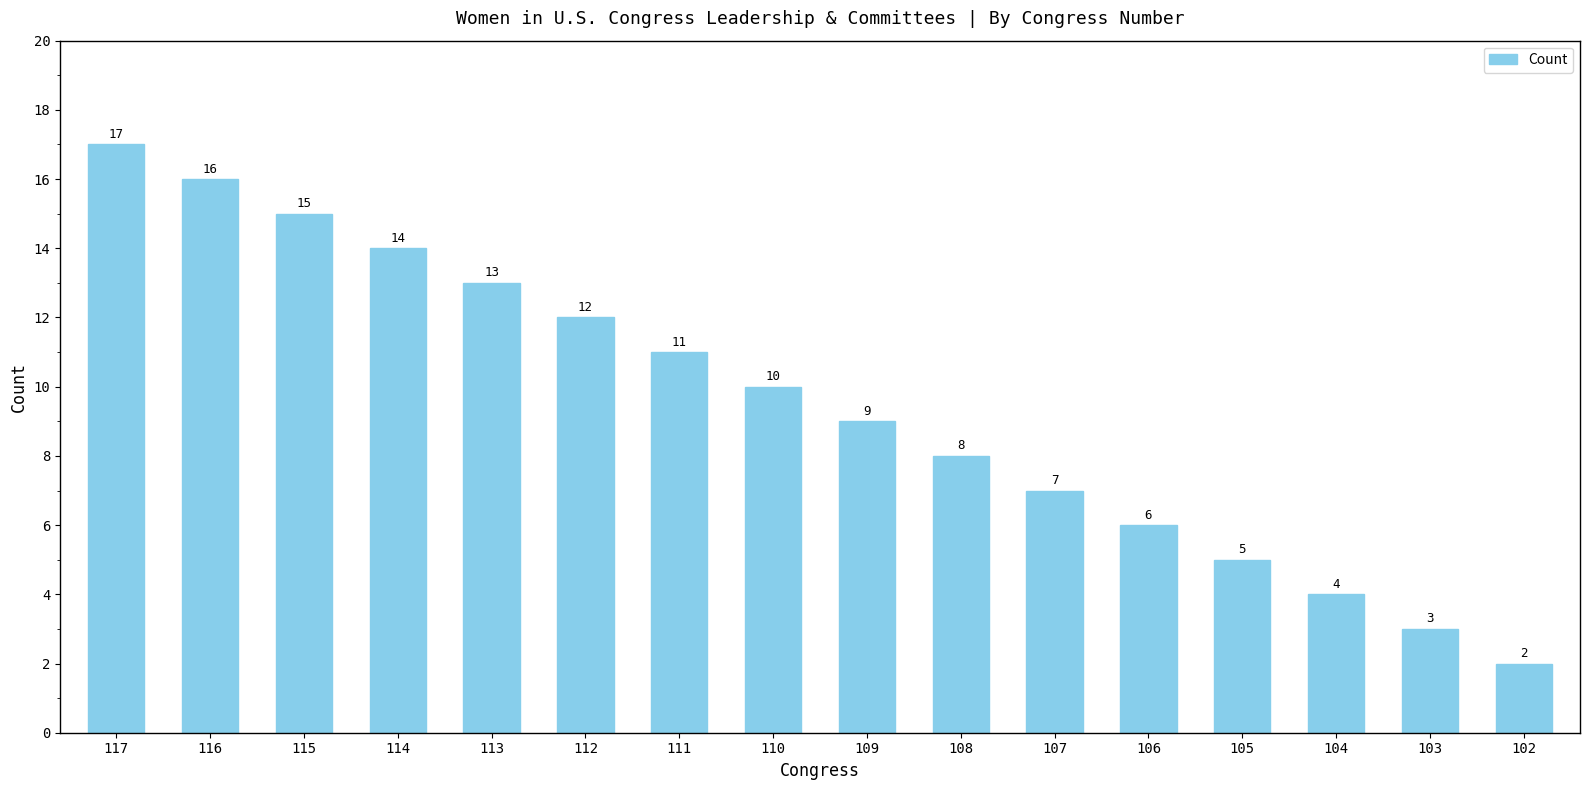

Is it true that the value at 104 is 7?

False